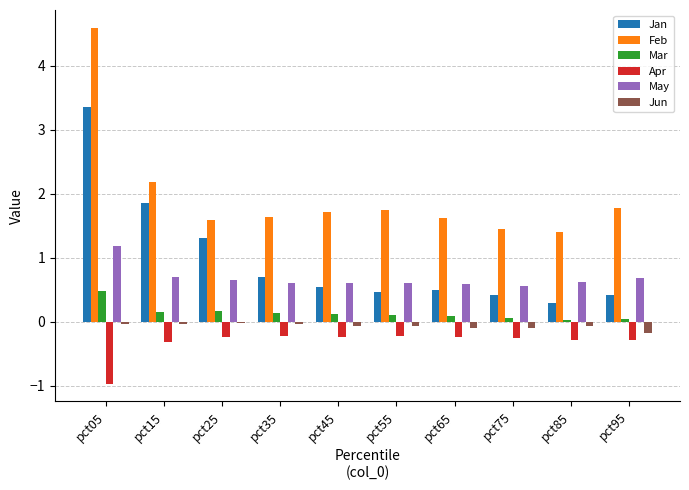

At how many categories does at least one series exceed 0?

10